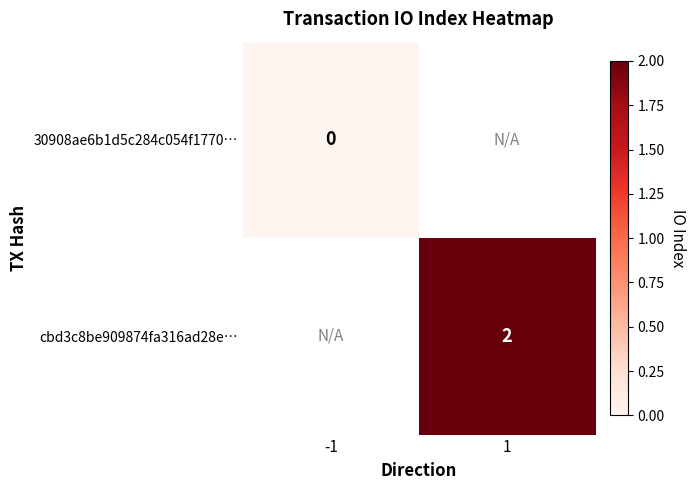

Is the value of 30908ae6b1d5c284c054f1770… at -1 greater than the value of cbd3c8be909874fa316ad28e… at 1?

No